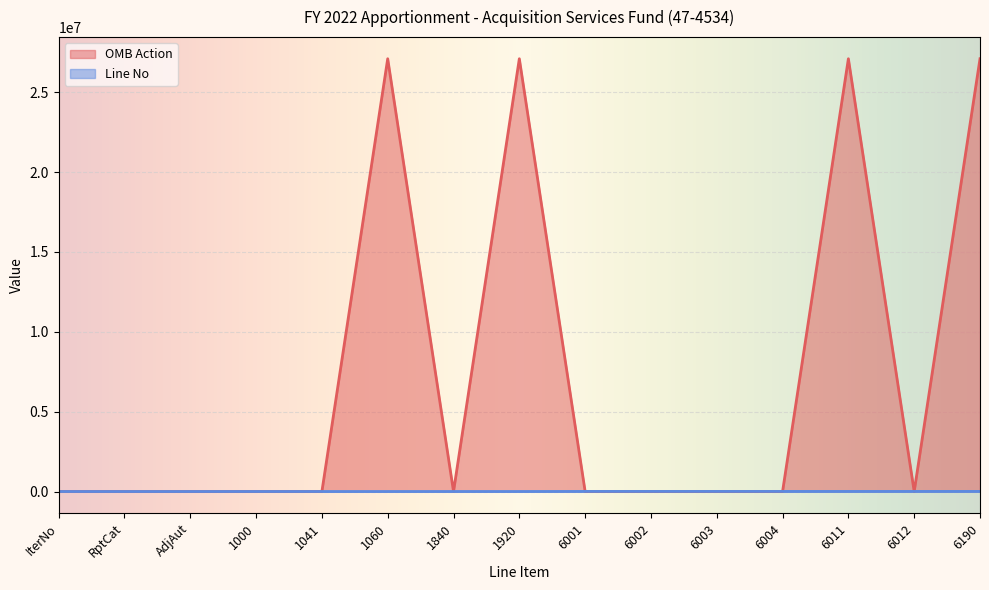

What are all the series names shown in the legend?

OMB Action, Line No